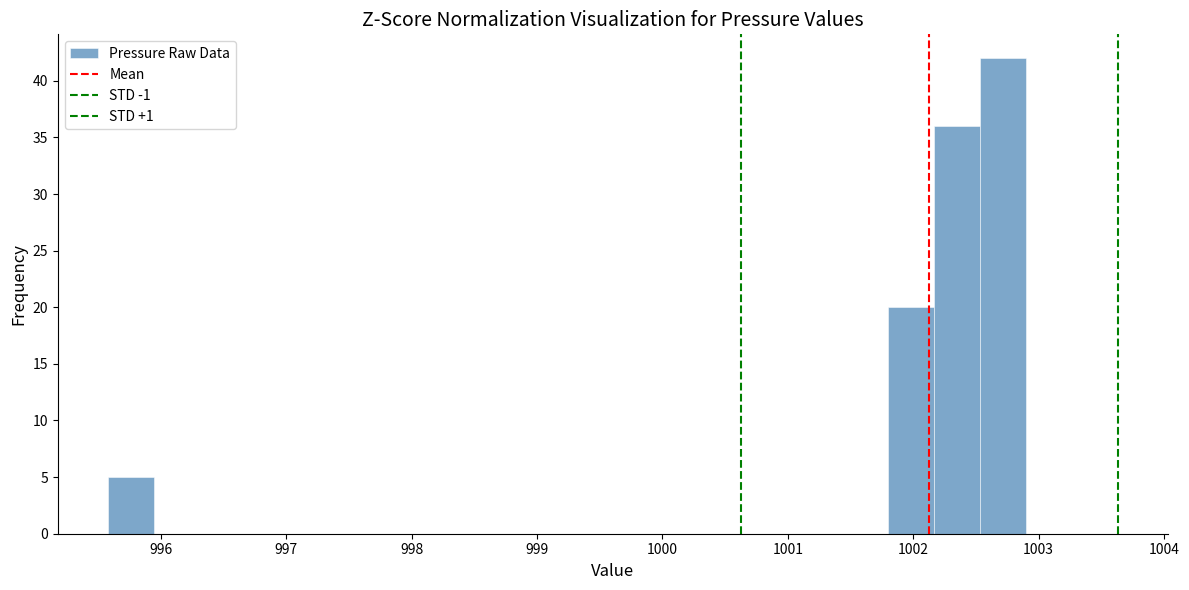

Read against the x-axis, roughly where is the centre of the tallest bar?

1002.7